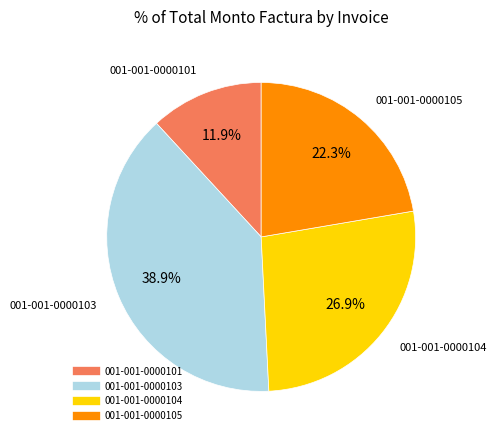

Which slice is the largest?

001-001-0000103